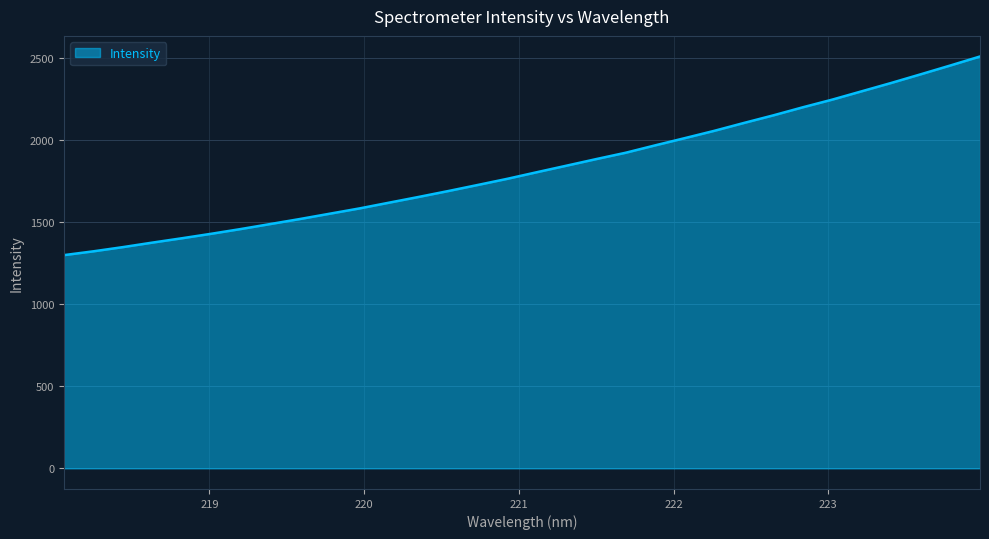

Count the number of data series in this chart.

1